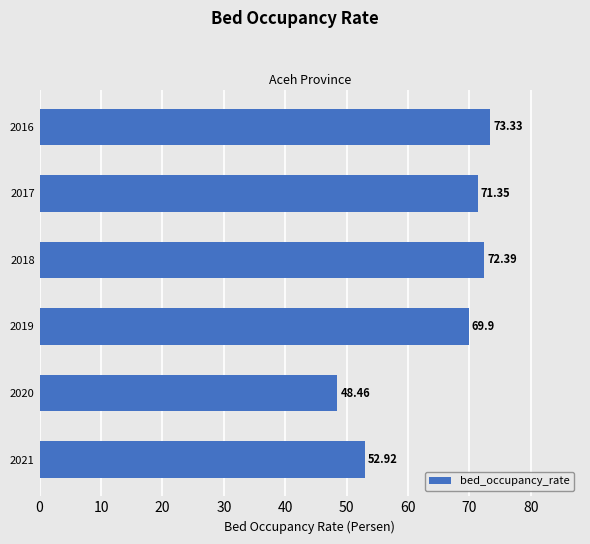

Rank the categories by value from highest to lowest.

2016, 2018, 2017, 2019, 2021, 2020